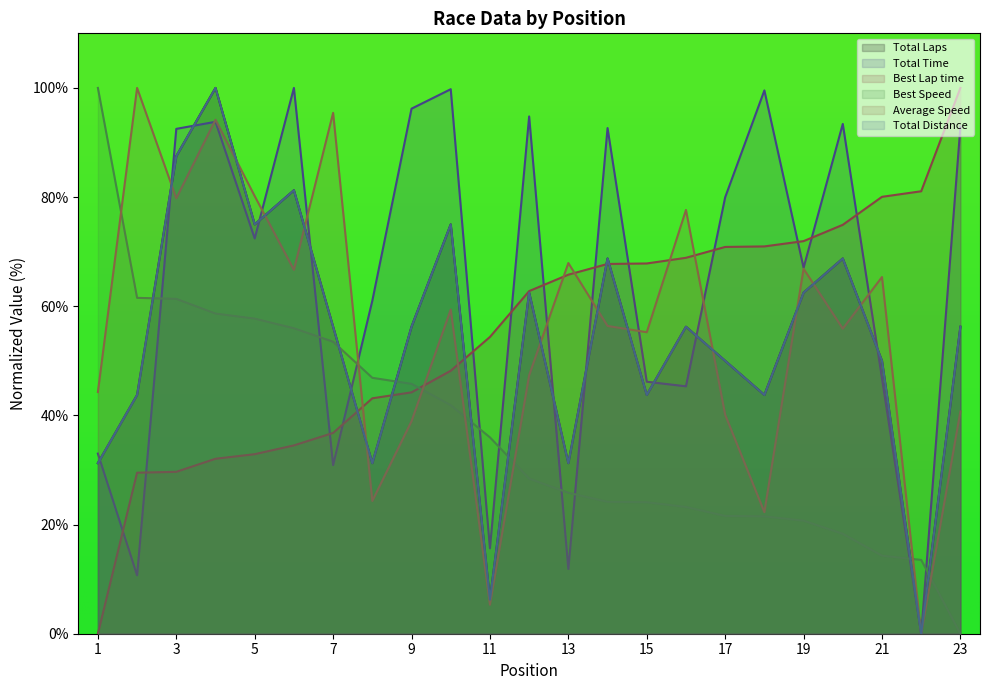

Which series has the largest range (max minus min)?

Total Time